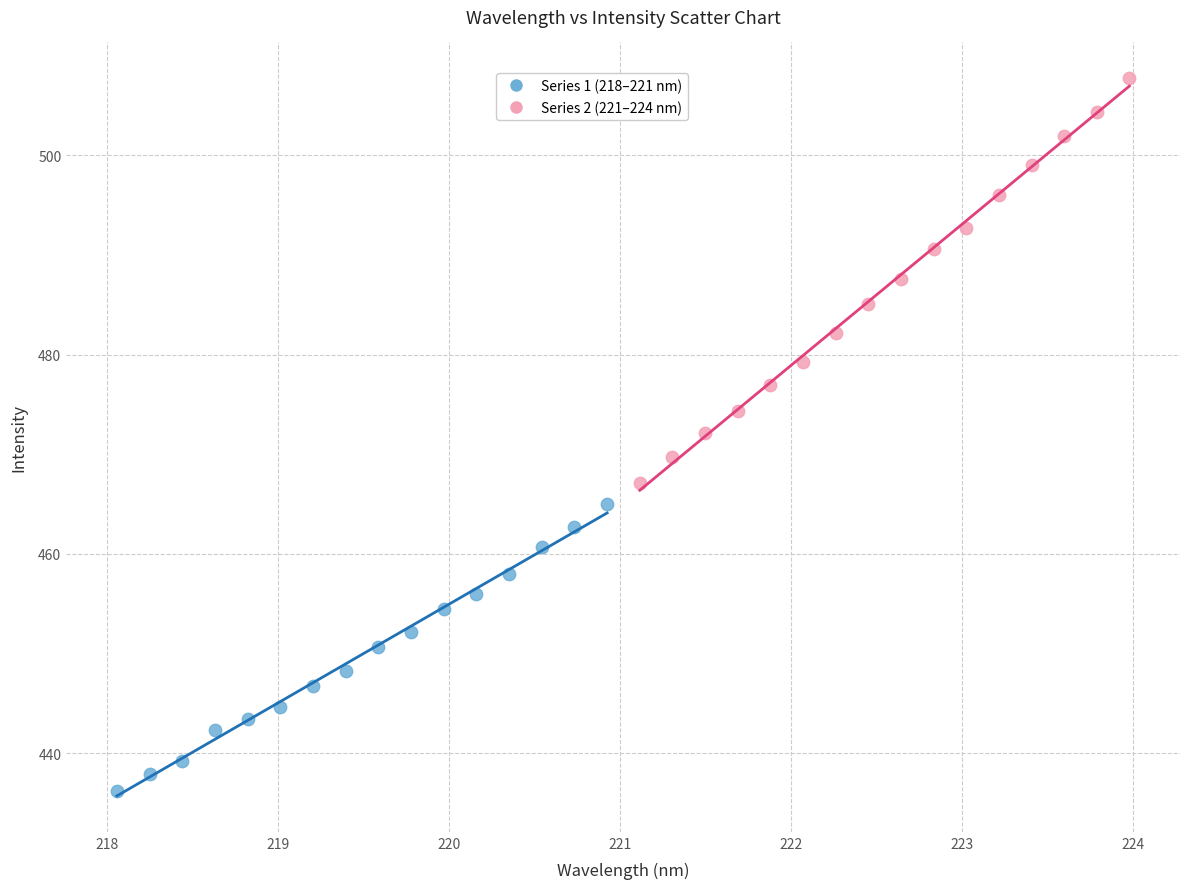

Which series contains the lowest Y value?

Series 1 (218–221 nm)